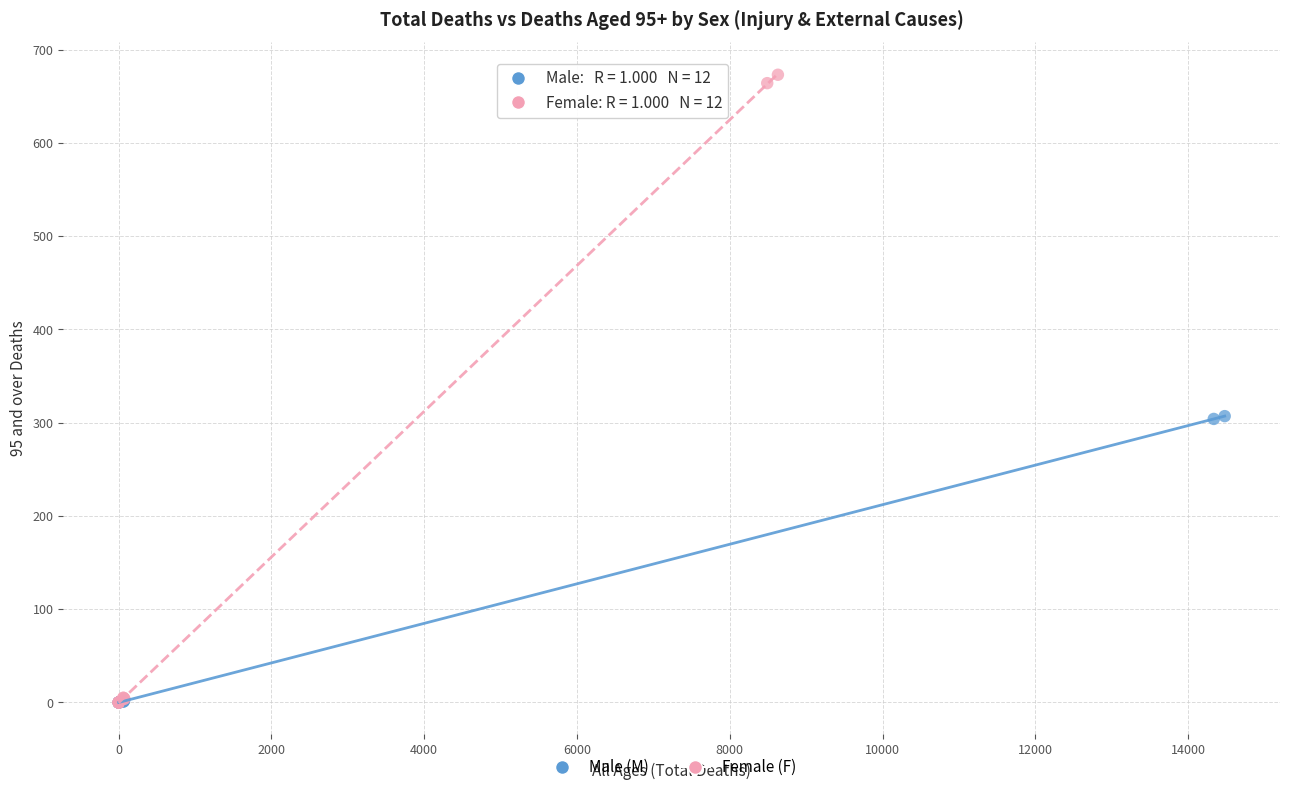

Which series contains the highest Y value?

Female (F)